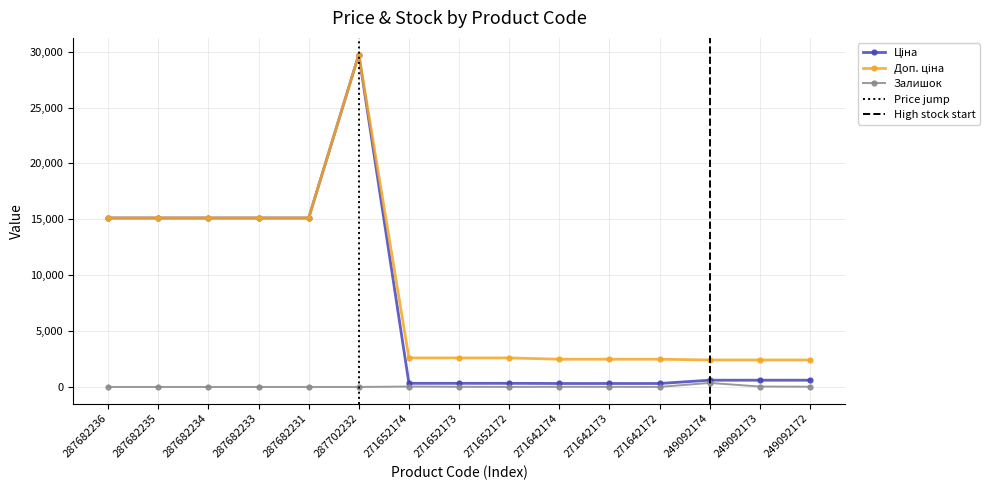

At which category does Залишок reach its first local valley?

271652172